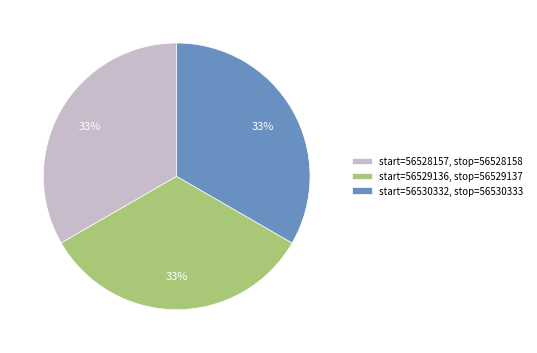

Do start=56528157, stop=56528158 and start=56530332, stop=56530333 together represent more than half of the pie?

Yes